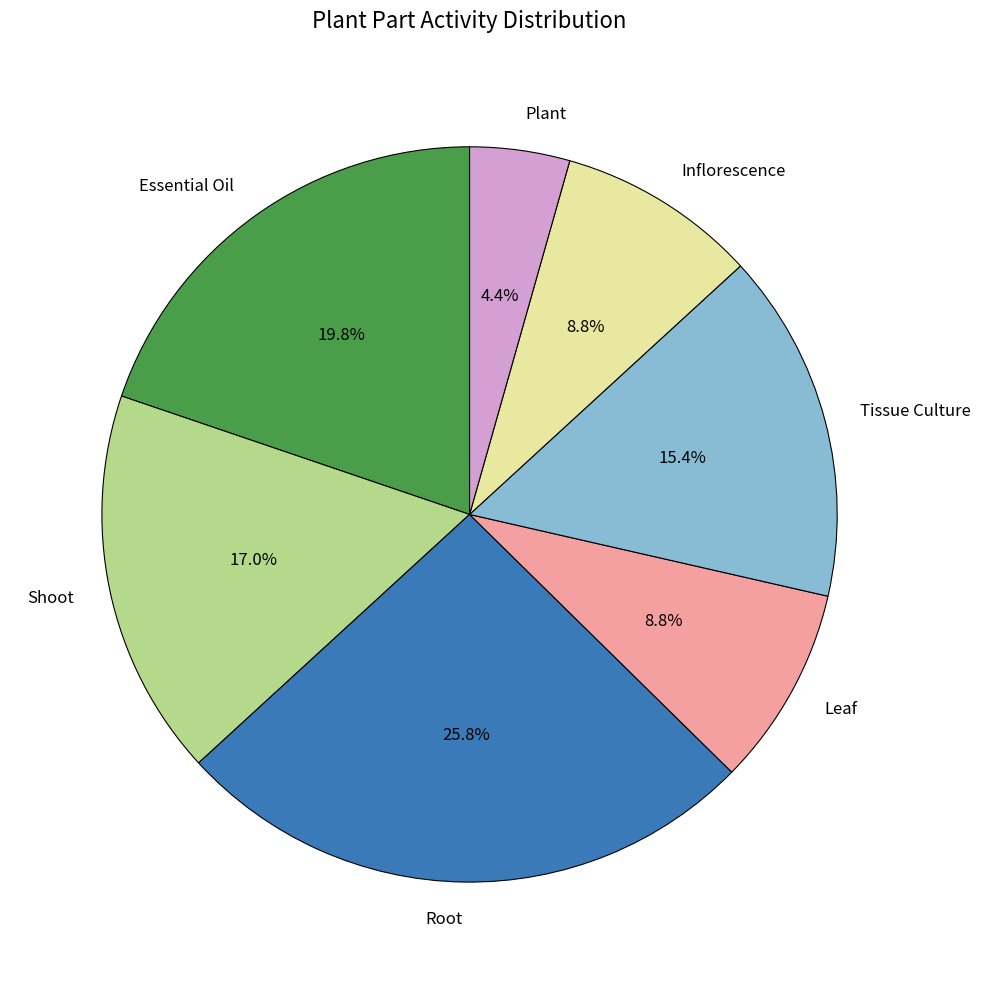

Which slice is the smallest?

Plant